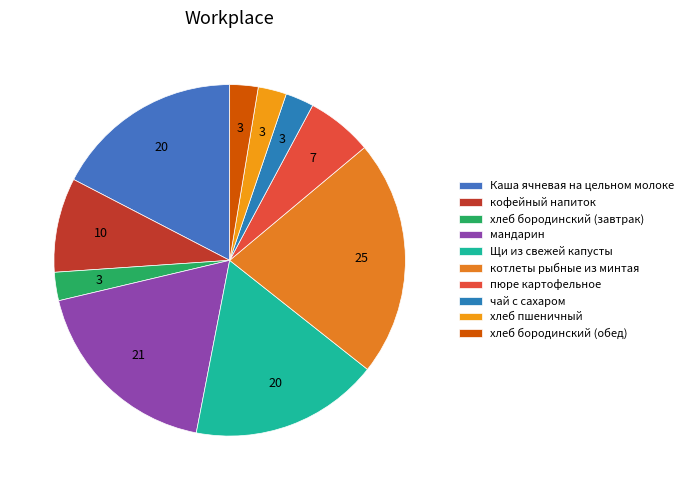

The пюре картофельное slice represents 6% of the pie. True or false?

True